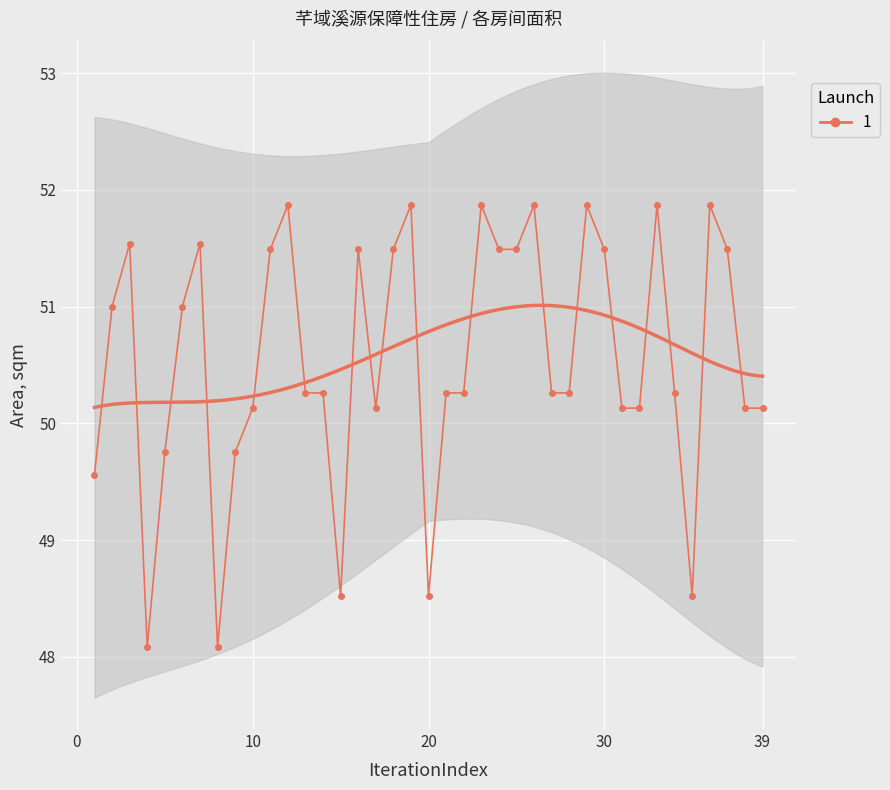

Is this an area chart (filled region under the line)?

No